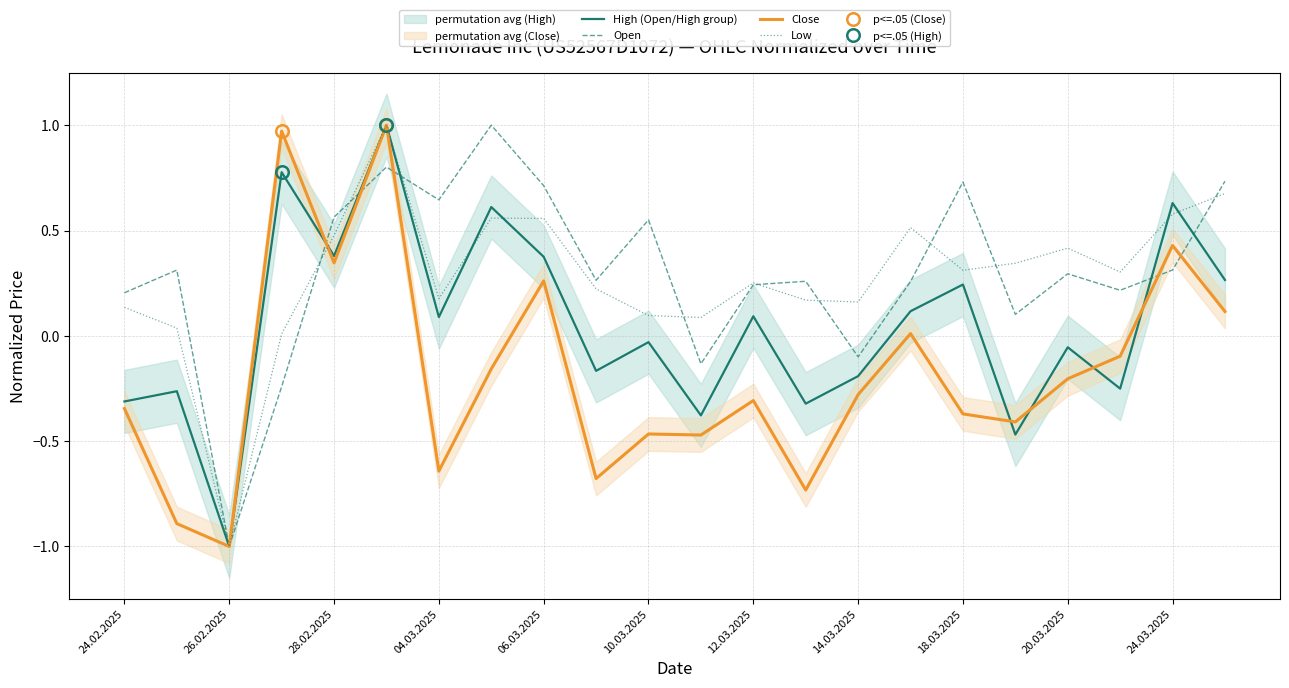

How many interior local valleys does the Close series have?

7